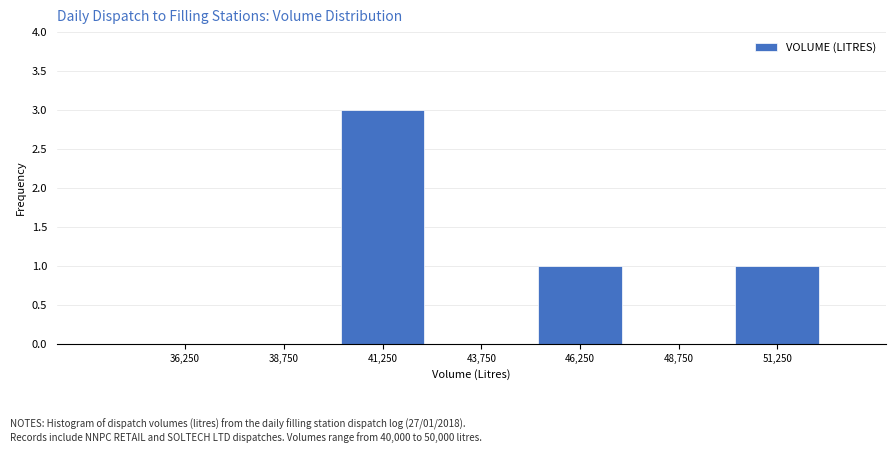

Which range on the x-axis has the tallest bar?

40000 to 42500